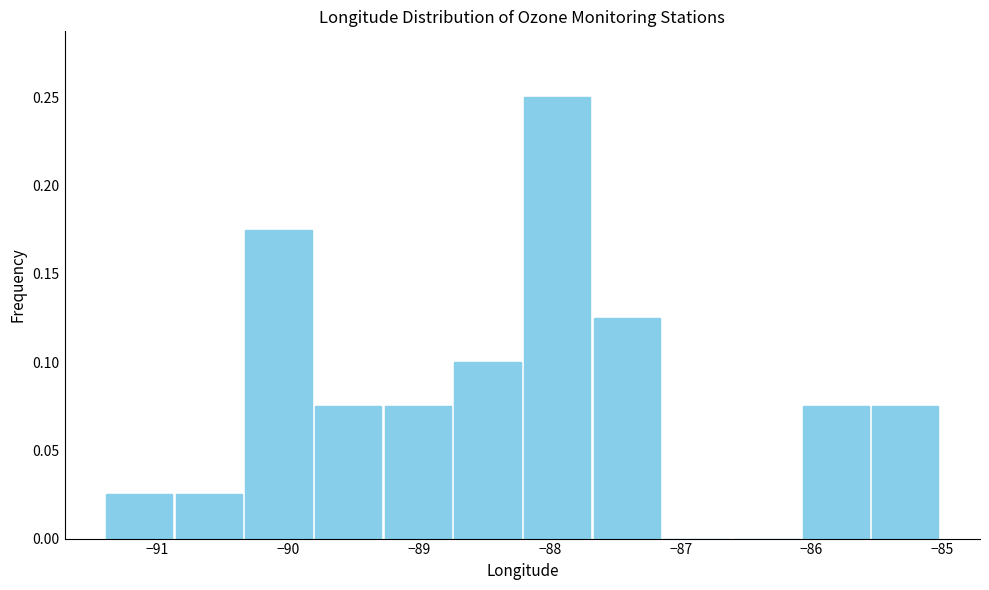

How tall is the bar that spans -85.6 to -85.0 on the x-axis? Neither the bar edges nor the heights are printed on the chart, so give them approximately, as read against the axes.

0.075